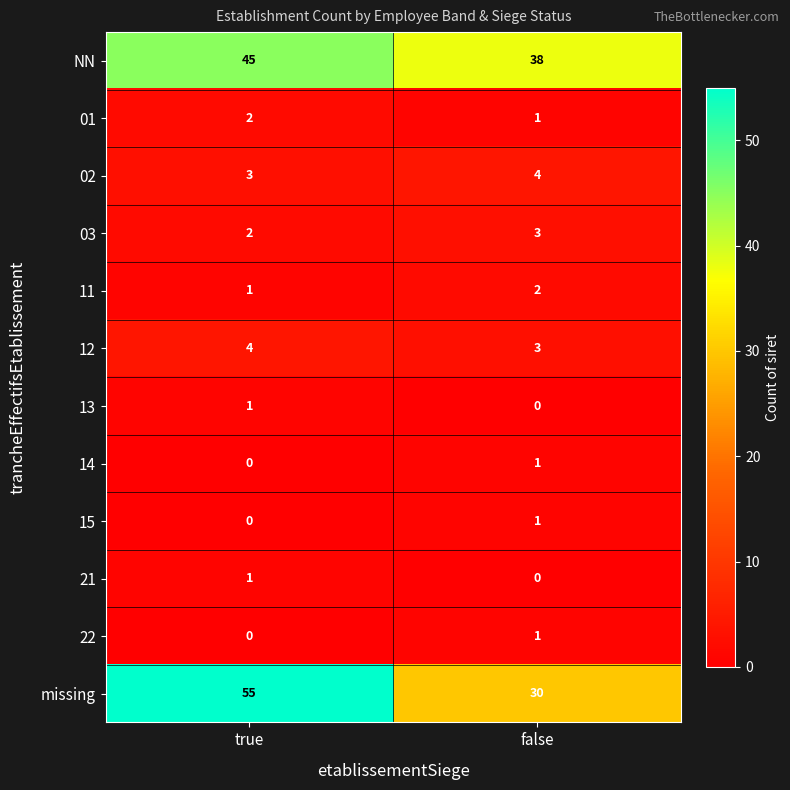

Rank the categories by 01 value from lowest to highest.

false, true